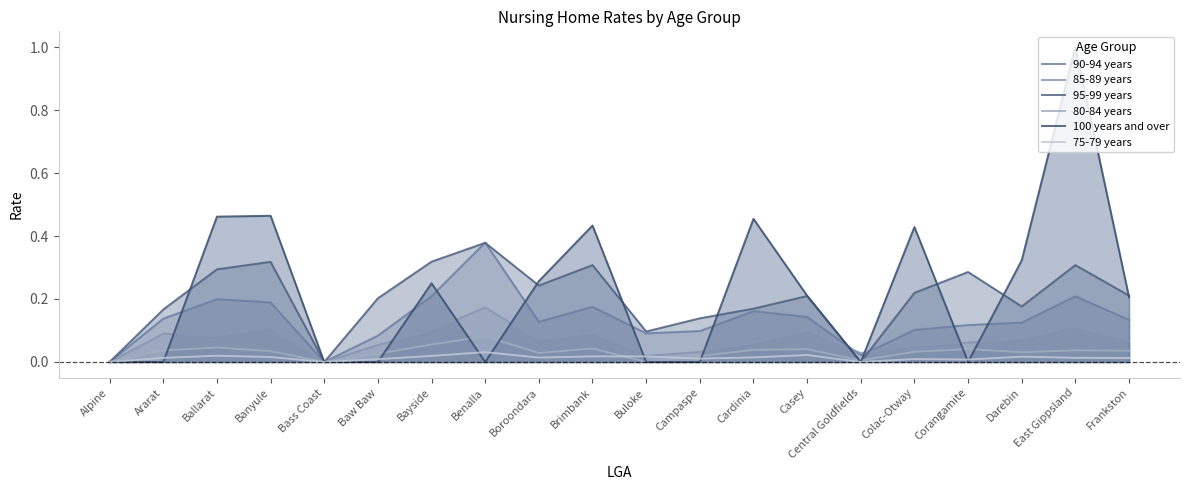

Reading right to left, what are all the values shown in this chart?

90-94 years: Frankston=0.1	East Gippsland=0.2	Darebin=0.1	Corangamite=0.1	Colac-Otway=0.1	Central Goldfields=0.0	Casey=0.1	Cardinia=0.2	Campaspe=0.1	Buloke=0.1	Brimbank=0.2	Boroondara=0.1	Benalla=0.4	Bayside=0.2	Baw Baw=0.1	Bass Coast=0.0	Banyule=0.2	Ballarat=0.2	Ararat=0.1	Alpine=0.0
85-89 years: Frankston=0.1	East Gippsland=0.1	Darebin=0.1	Corangamite=0.1	Colac-Otway=0.1	Central Goldfields=0.0	Casey=0.1	Cardinia=0.1	Campaspe=0.0	Buloke=0.0	Brimbank=0.1	Boroondara=0.1	Benalla=0.2	Bayside=0.1	Baw Baw=0.1	Bass Coast=0.0	Banyule=0.1	Ballarat=0.1	Ararat=0.1	Alpine=0.0
95-99 years: Frankston=0.2	East Gippsland=0.3	Darebin=0.2	Corangamite=0.3	Colac-Otway=0.2	Central Goldfields=0.0	Casey=0.2	Cardinia=0.2	Campaspe=0.1	Buloke=0.1	Brimbank=0.3	Boroondara=0.2	Benalla=0.4	Bayside=0.3	Baw Baw=0.2	Bass Coast=0.0	Banyule=0.3	Ballarat=0.3	Ararat=0.2	Alpine=0.0
80-84 years: Frankston=0.0	East Gippsland=0.0	Darebin=0.0	Corangamite=0.0	Colac-Otway=0.0	Central Goldfields=0.0	Casey=0.0	Cardinia=0.0	Campaspe=0.0	Buloke=0.0	Brimbank=0.0	Boroondara=0.0	Benalla=0.1	Bayside=0.1	Baw Baw=0.0	Bass Coast=0.0	Banyule=0.0	Ballarat=0.0	Ararat=0.0	Alpine=0.0
100 years and over: Frankston=0.2	East Gippsland=1.0	Darebin=0.3	Corangamite=0.0	Colac-Otway=0.4	Central Goldfields=0.0	Casey=0.2	Cardinia=0.5	Campaspe=0.0	Buloke=0.0	Brimbank=0.4	Boroondara=0.3	Benalla=0.0	Bayside=0.2	Baw Baw=0.0	Bass Coast=0.0	Banyule=0.5	Ballarat=0.5	Ararat=0.0	Alpine=0.0
75-79 years: Frankston=0.0	East Gippsland=0.0	Darebin=0.0	Corangamite=0.0	Colac-Otway=0.0	Central Goldfields=0.0	Casey=0.0	Cardinia=0.0	Campaspe=0.0	Buloke=0.0	Brimbank=0.0	Boroondara=0.0	Benalla=0.0	Bayside=0.0	Baw Baw=0.0	Bass Coast=0.0	Banyule=0.0	Ballarat=0.0	Ararat=0.0	Alpine=0.0